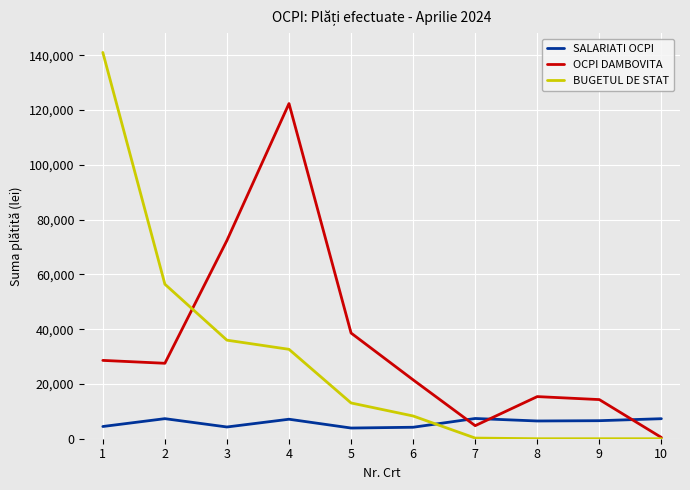

The value of BUGETUL DE STAT at 2 is 56422. True or false?

True